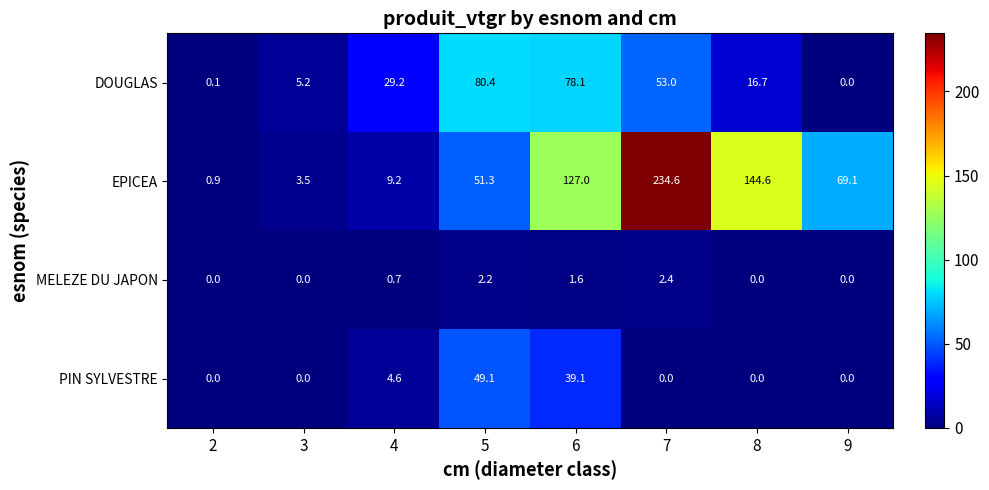

True or false: PIN SYLVESTRE has a value of 0.0 at 2.

True